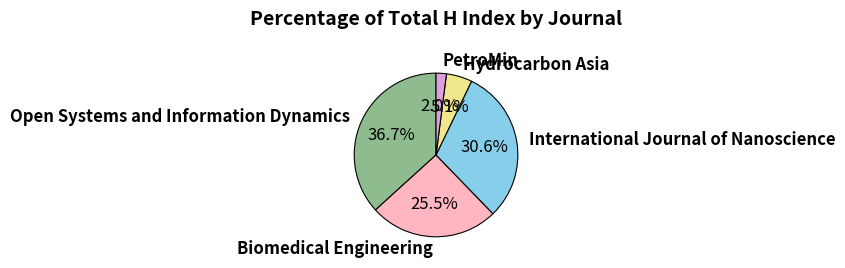

The International Journal of Nanoscience slice represents 31% of the pie. True or false?

True